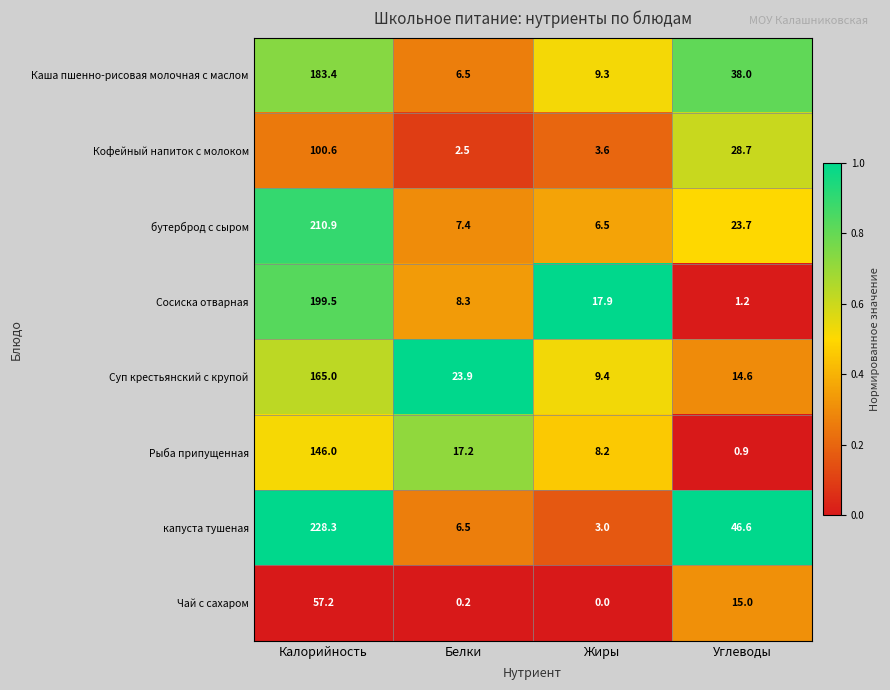

Which category has the lowest value in the капуста тушеная series?

Жиры